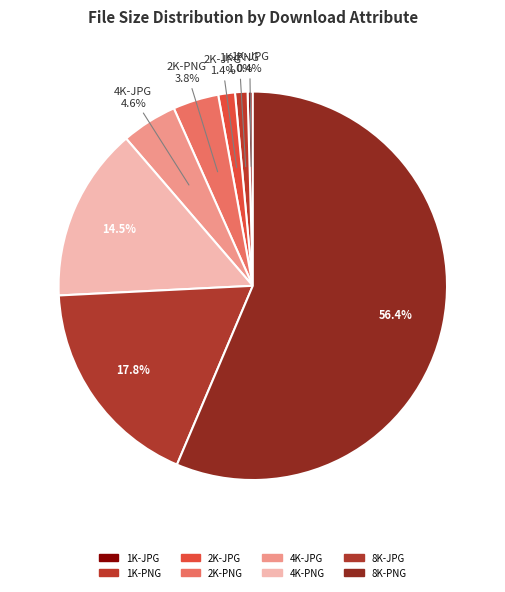

Approximately how many times larger is the value at 1K-JPG compared to 2K-PNG?

0.1